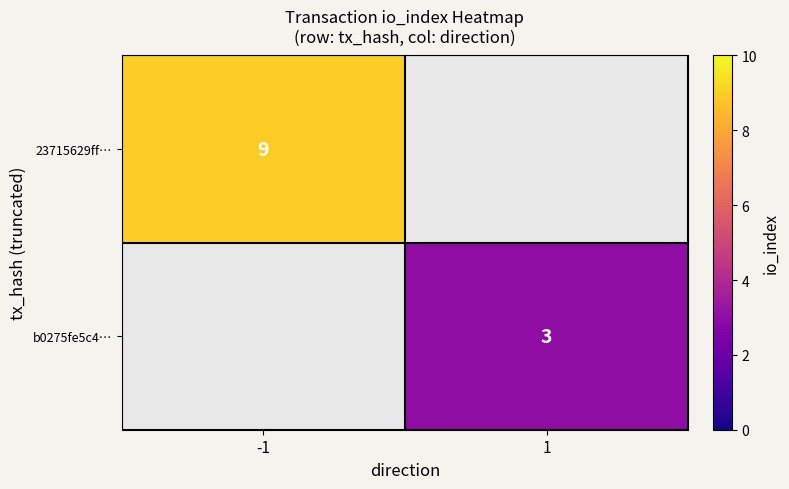

True or false: b0275fe5c4… has a value of 1 at 1.

False